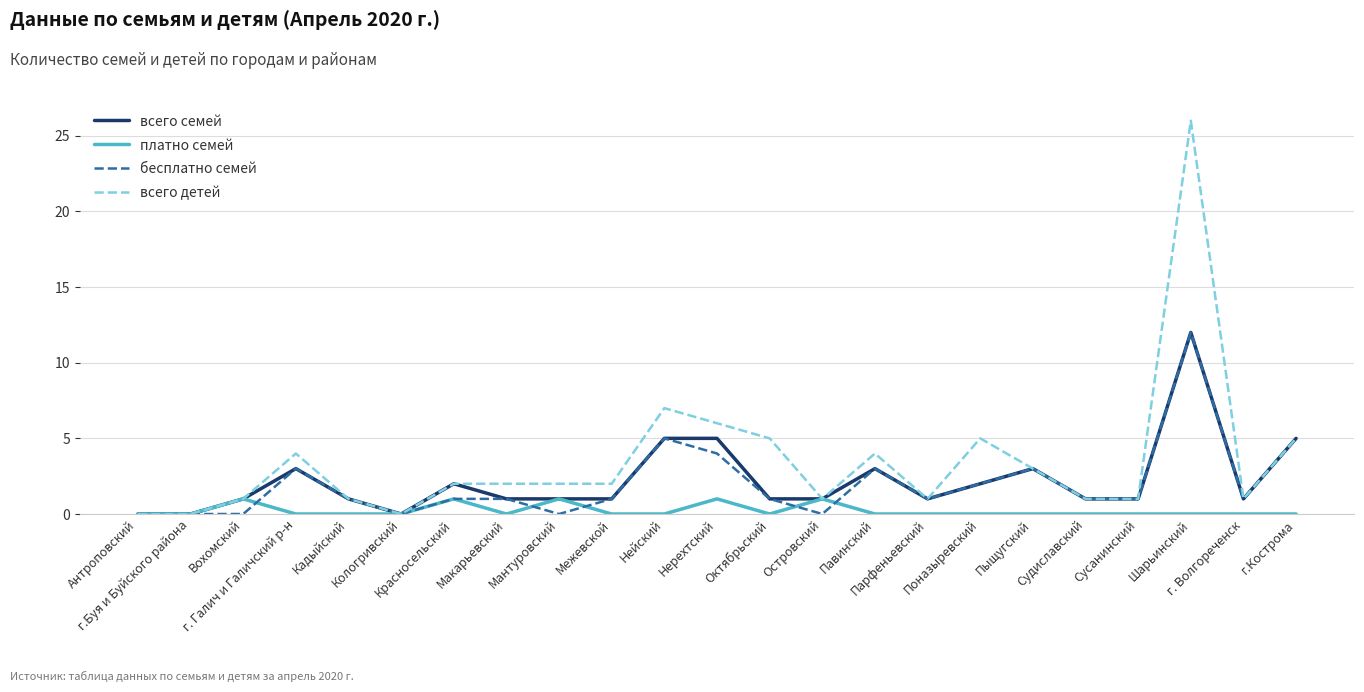

What is the maximum value shown in the chart?

26